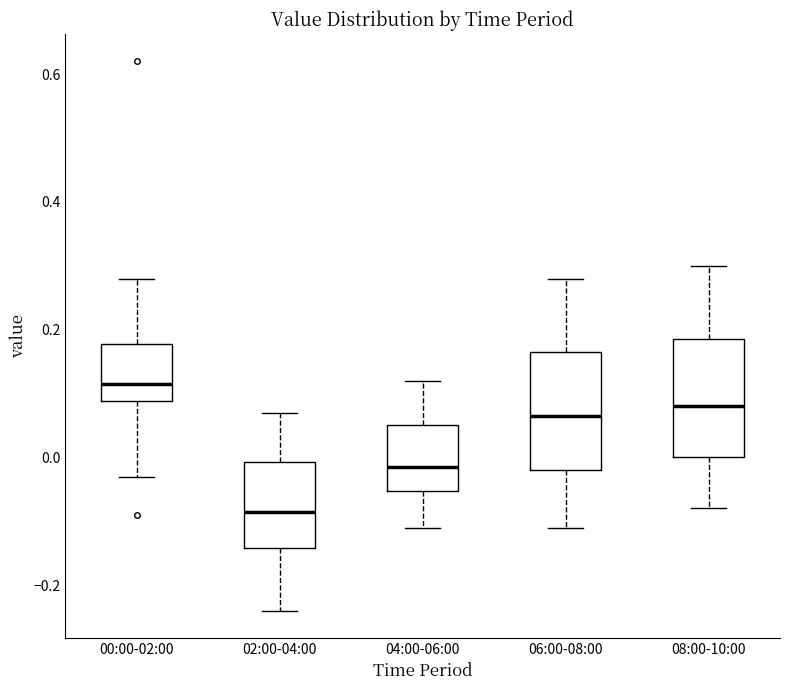

Reading left to right, read every box against the y-axis: the position of its median line, the range the box covers, and the ends of its whiskers. The values are not printed on the chart, so give them approximately, as read against the axis.

00:00-02:00: median 0.12, box 0.08 to 0.18, whiskers -0.02 to 0.28
02:00-04:00: median -0.08, box -0.14 to 0.00, whiskers -0.24 to 0.08
04:00-06:00: median -0.02, box -0.06 to 0.06, whiskers -0.10 to 0.12
06:00-08:00: median 0.06, box -0.02 to 0.16, whiskers -0.10 to 0.28
08:00-10:00: median 0.08, box 0.00 to 0.18, whiskers -0.08 to 0.30